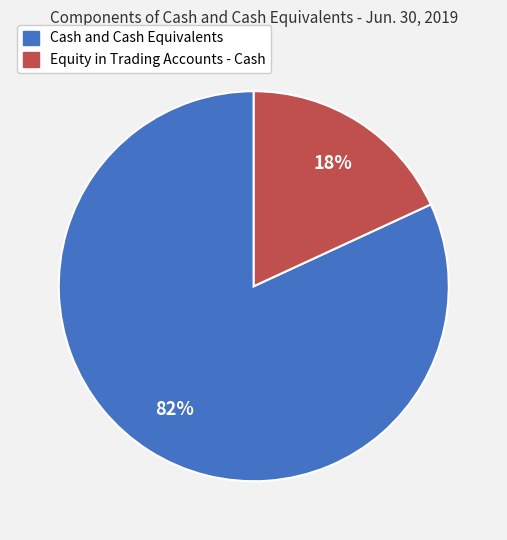

Rank the categories by value from highest to lowest.

Cash and Cash Equivalents, Equity in Trading Accounts - Cash